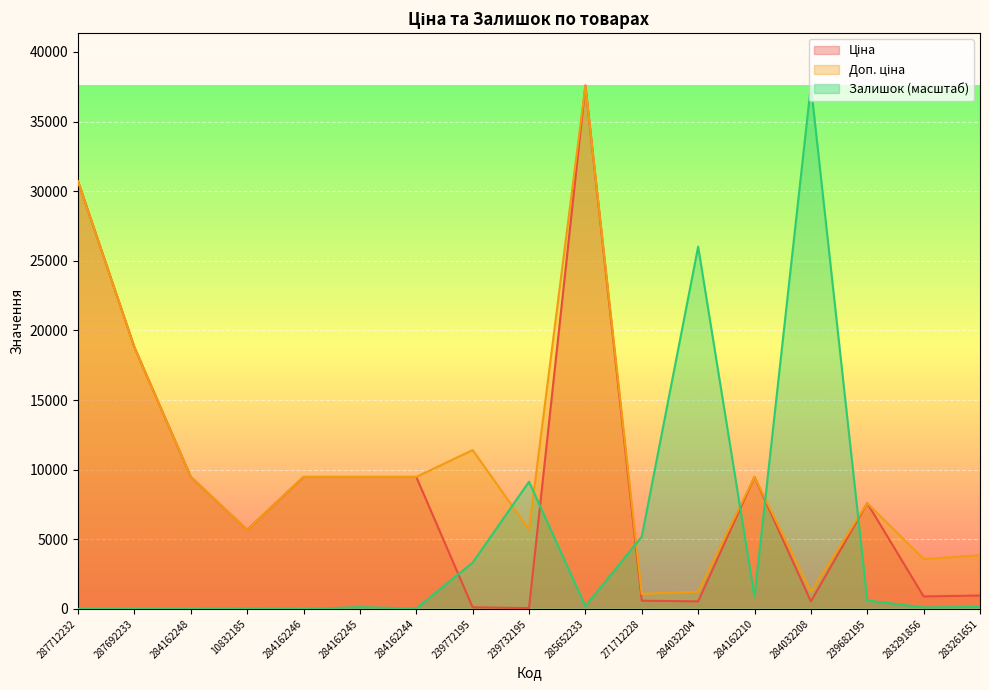

What is the highest value of the Доп. ціна series?

37593.6